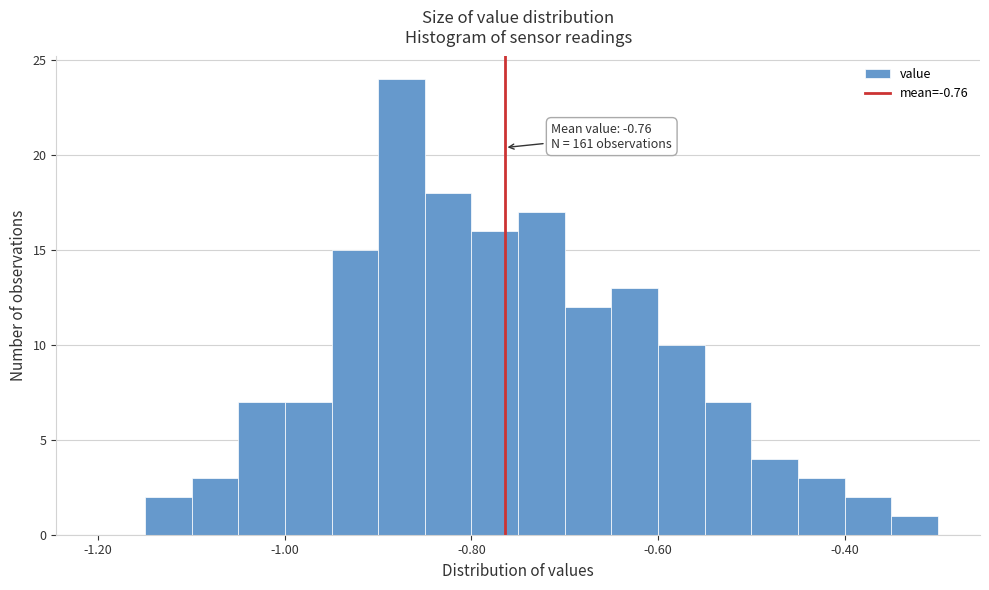

Around what value on the x-axis is the tallest bar? Give the approximate position of its centre, as read against the axis.

-0.88